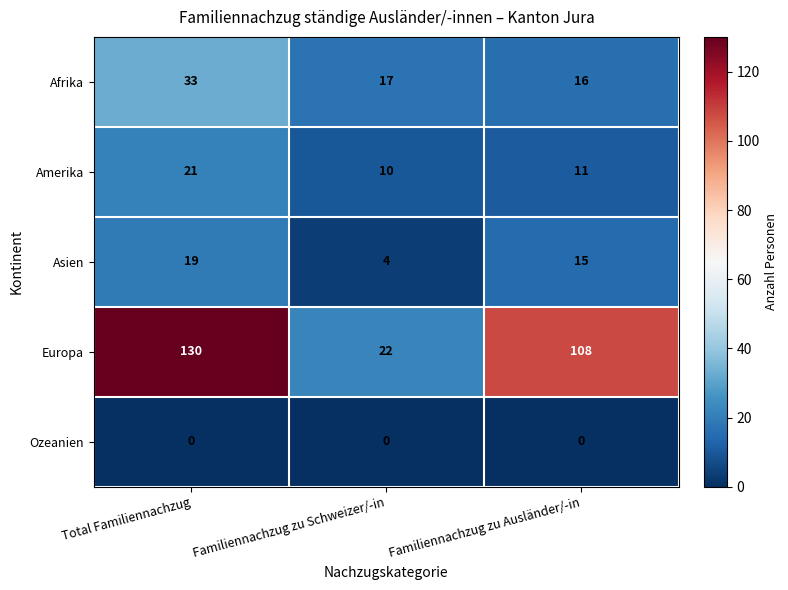

At which label does Afrika first exceed 17?

Total Familiennachzug